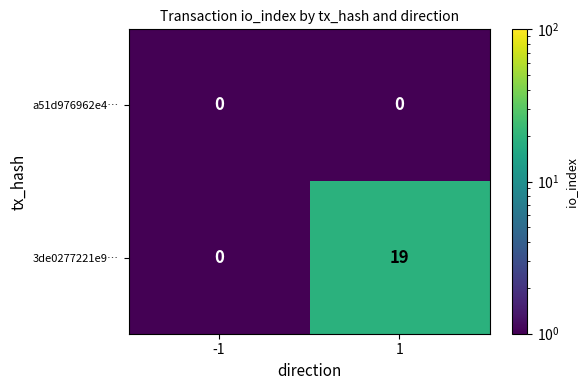

Count the 3de0277221e9… values in the range 0 to 19.

2